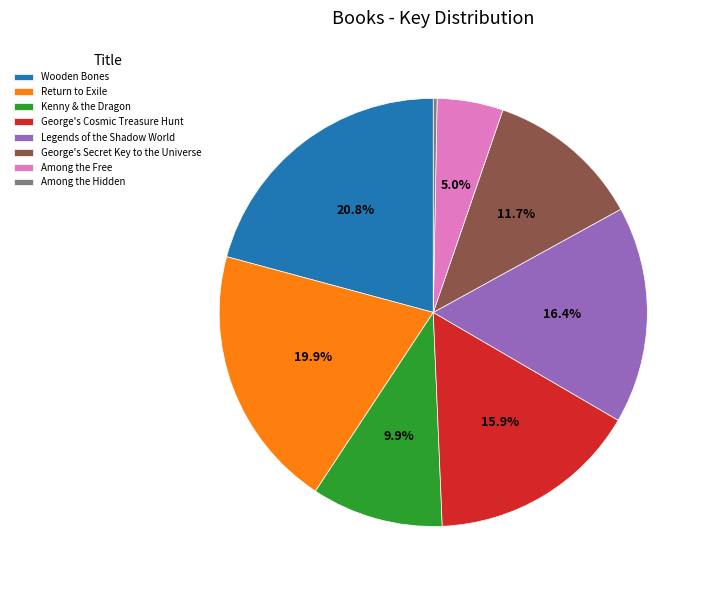

Is it true that George's Cosmic Treasure Hunt is 16% of the pie?

True